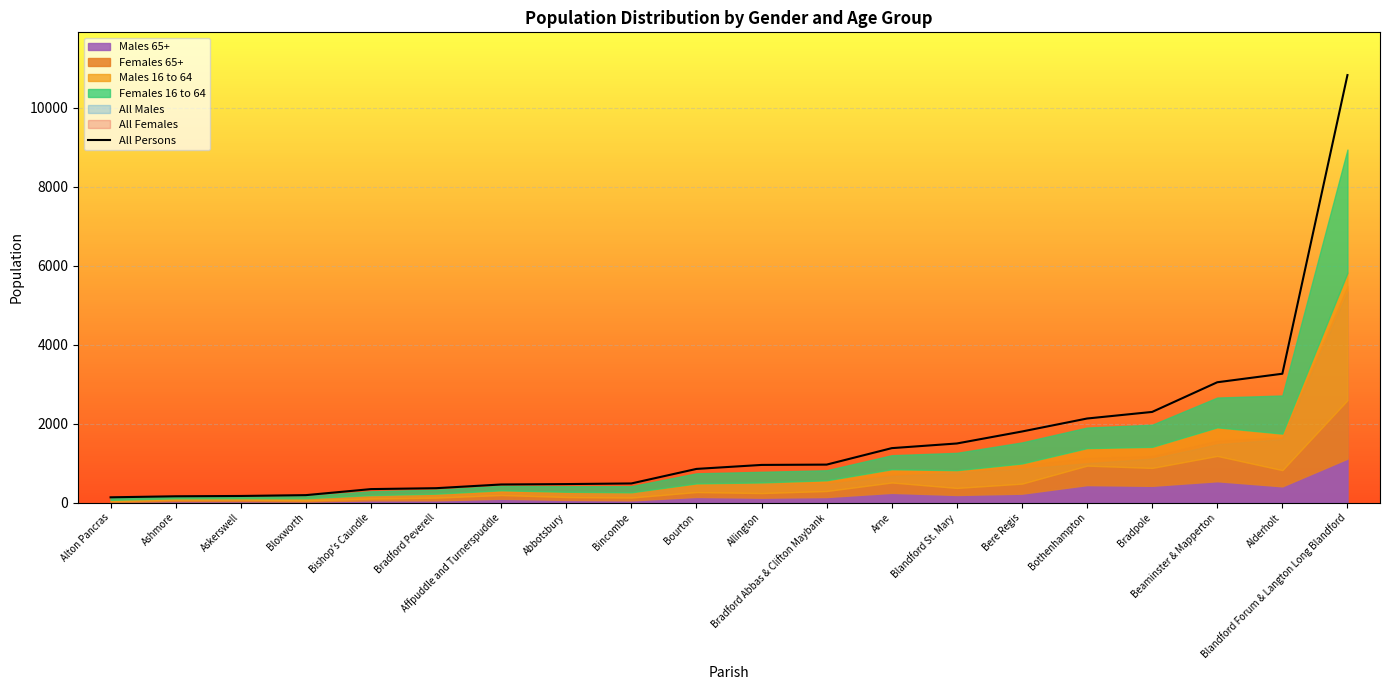

What is the value of the 16th point from the left?

2128